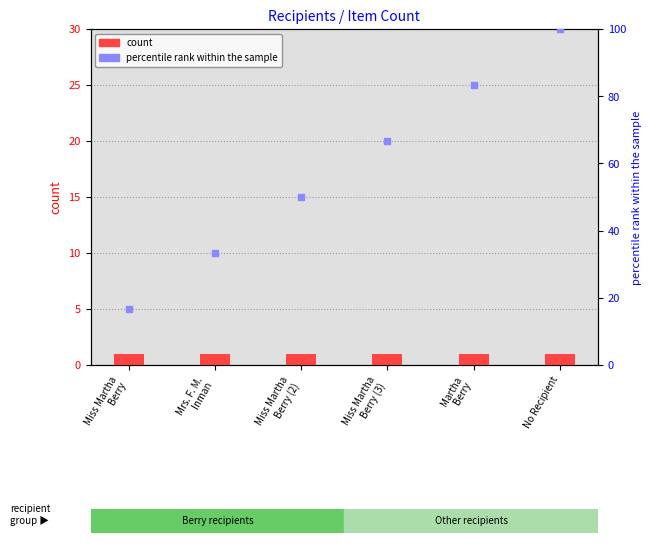

Is the value of count at No Recipient greater than the value of percentile rank within the sample at Martha
 Berry?

No